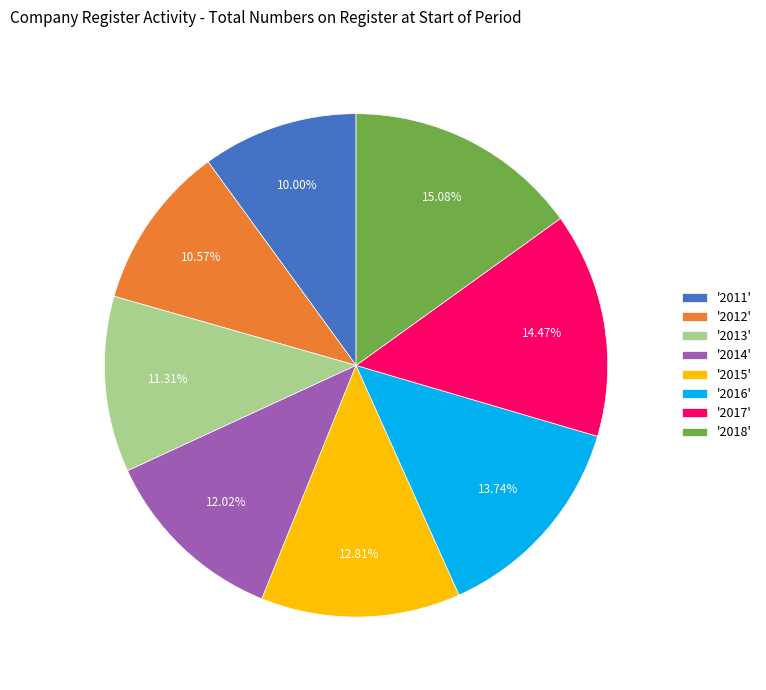

Which category has the smallest portion of the pie?

'2011'